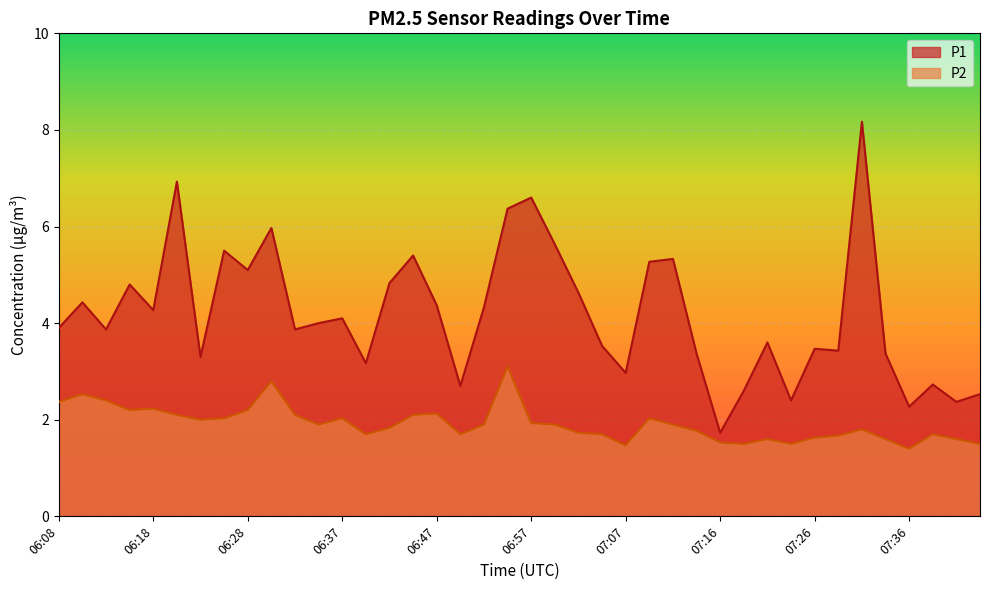

Reading left to right, extract all data points from this chart.

P1: 06:08=3.9	06:10=4.4	06:13=3.9	06:15=4.8	06:18=4.3	06:20=6.9	06:23=3.3	06:25=5.5	06:28=5.1	06:30=6.0	06:32=3.9	06:35=4.0	06:37=4.1	06:40=3.2	06:42=4.8	06:45=5.4	06:47=4.4	06:50=2.7	06:52=4.3	06:54=6.4	06:57=6.6	06:59=5.6	07:02=4.6	07:04=3.5	07:07=3.0	07:09=5.3	07:12=5.3	07:14=3.4	07:16=1.7	07:19=2.6	07:21=3.6	07:24=2.4	07:26=3.5	07:29=3.4	07:31=8.2	07:34=3.4	07:36=2.3	07:39=2.7	07:41=2.4	07:44=2.5
P2: 06:08=2.4	06:10=2.5	06:13=2.4	06:15=2.2	06:18=2.2	06:20=2.1	06:23=2.0	06:25=2.0	06:28=2.2	06:30=2.8	06:32=2.1	06:35=1.9	06:37=2.0	06:40=1.7	06:42=1.8	06:45=2.1	06:47=2.1	06:50=1.7	06:52=1.9	06:54=3.1	06:57=1.9	06:59=1.9	07:02=1.7	07:04=1.7	07:07=1.5	07:09=2.0	07:12=1.9	07:14=1.8	07:16=1.5	07:19=1.5	07:21=1.6	07:24=1.5	07:26=1.6	07:29=1.7	07:31=1.8	07:34=1.6	07:36=1.4	07:39=1.7	07:41=1.6	07:44=1.5